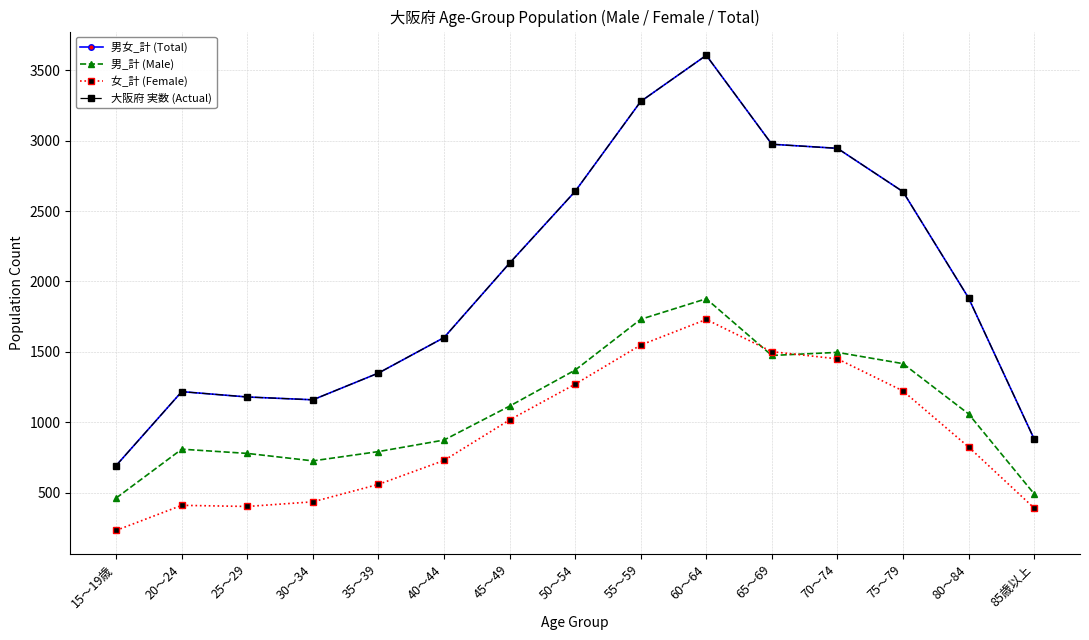

What is the value of the 男女_計 (Total) point at the 6th from the left?

1601